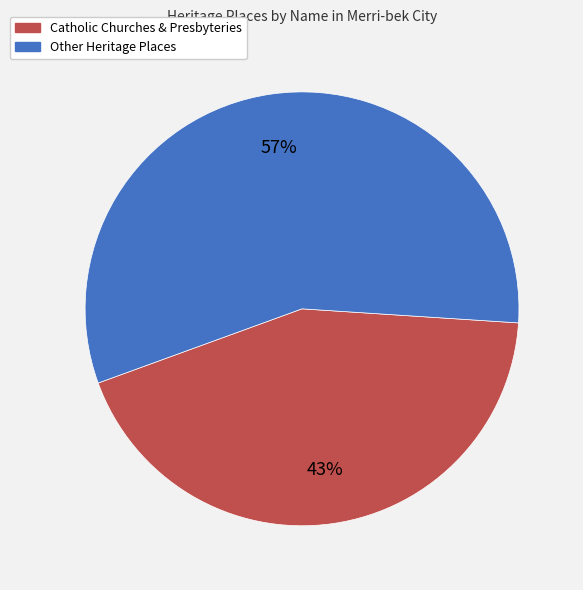

To the nearest percent, what is the average slice percentage?

50%